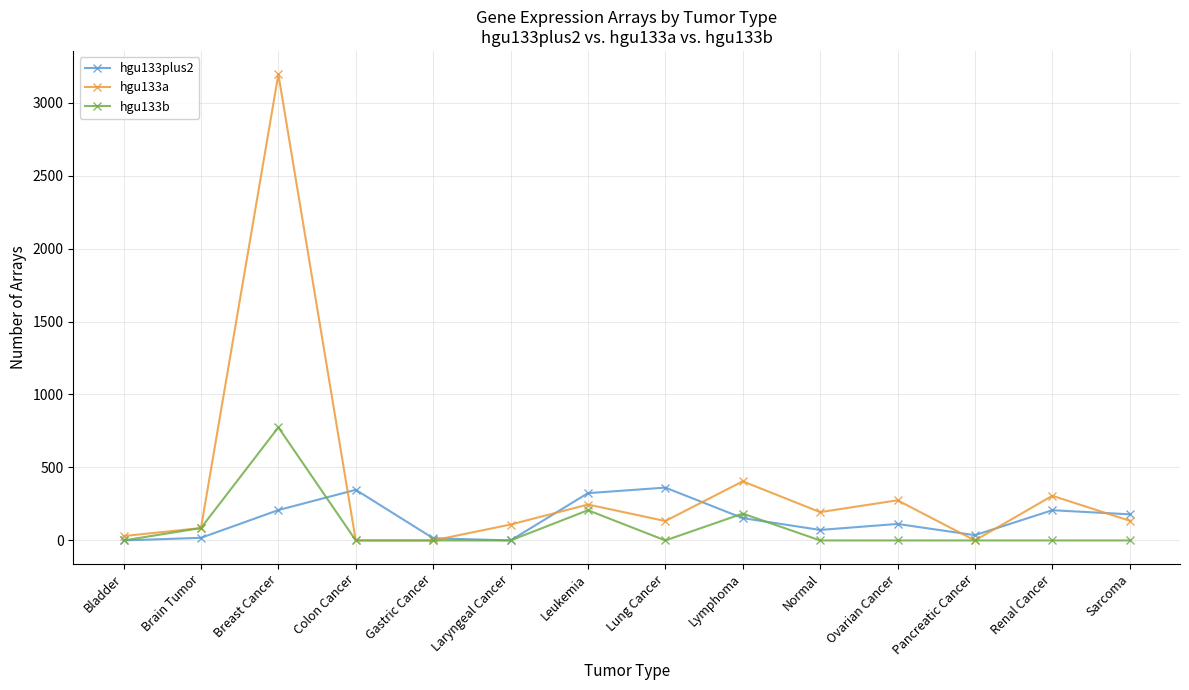

How many distinct data groups are displayed?

3